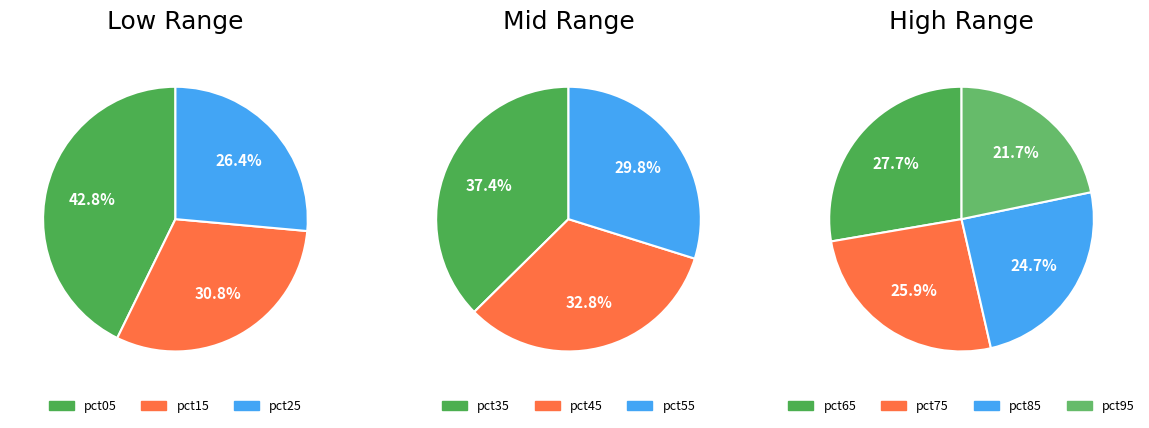

Count the number of slices in the pie.

10